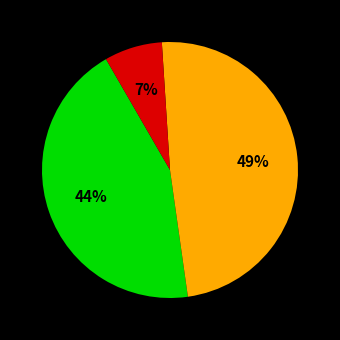

To the nearest percent, what is the average slice percentage?

33%